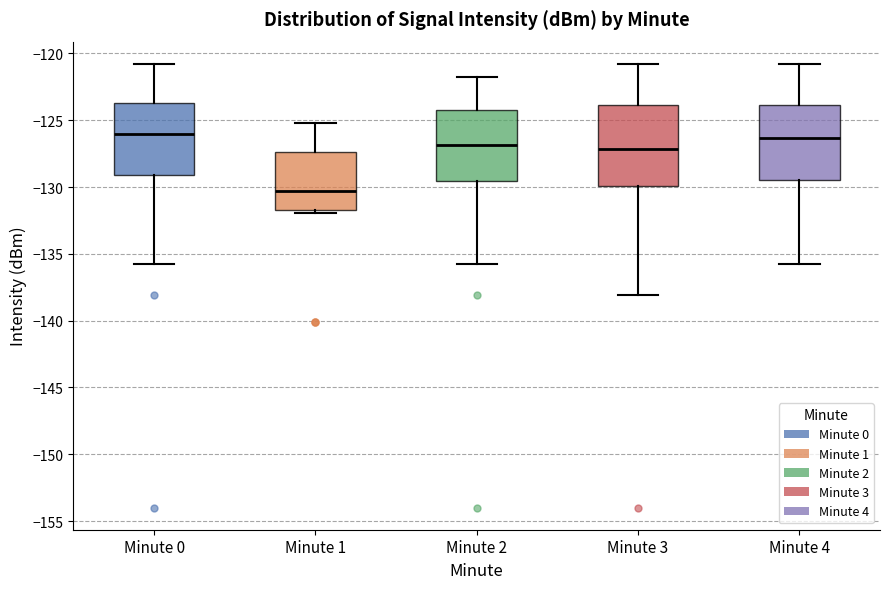

Where does the upper whisker of the box for Minute 2 end on the y-axis? The values are not printed on the chart, so give them approximately, as read against the axis.

-122.0